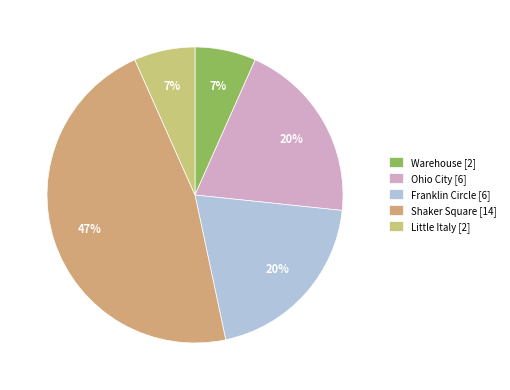

To the nearest percent, what is the average slice percentage?

20%